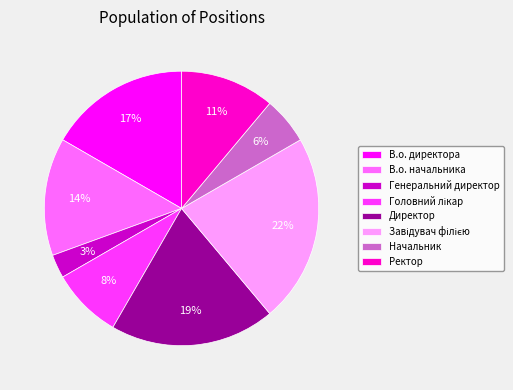

To the nearest percent, what percentage of the pie is В.о. директора?

17%